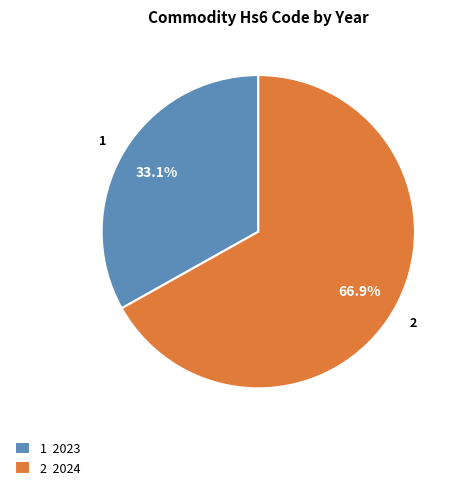

Which slice is the largest?

2 2024